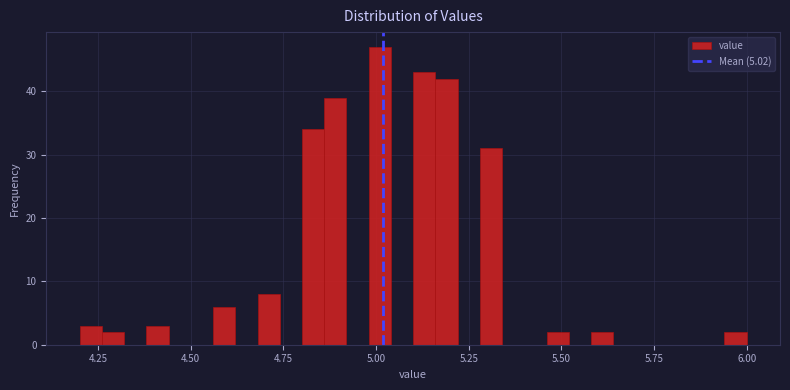

Read against the x-axis, roughly where is the centre of the tallest bar?

5.00